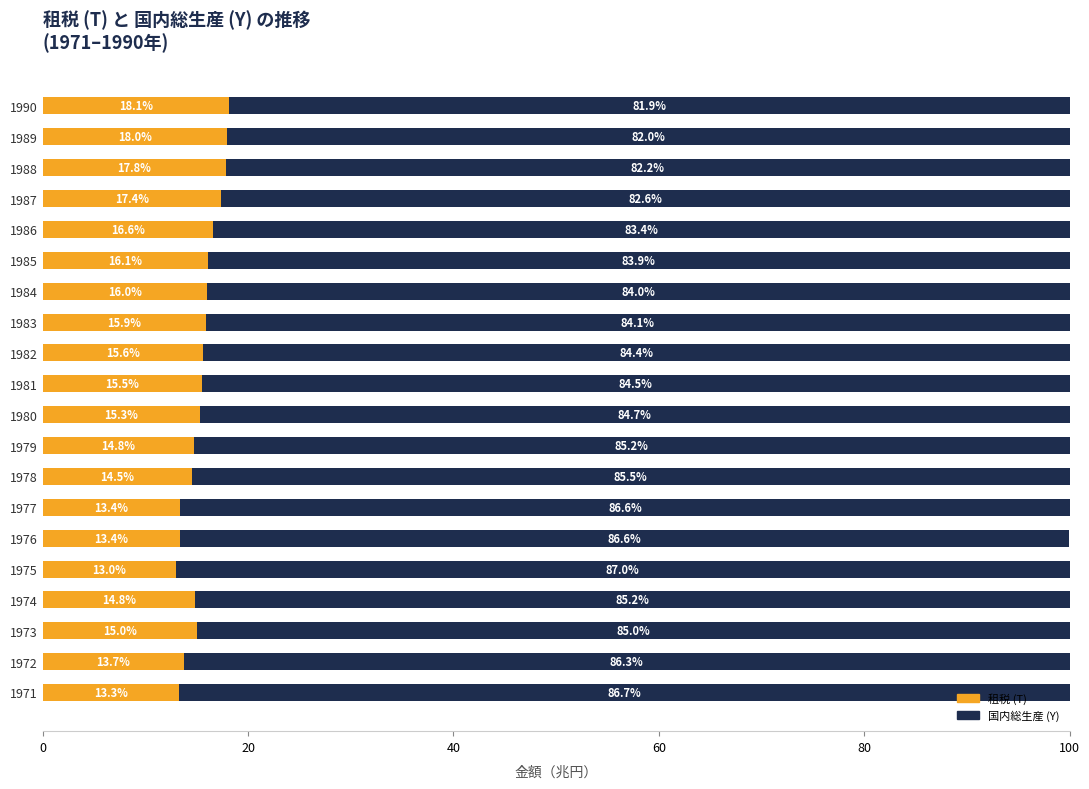

What is the average value of the 租税 (T) series?

15.4